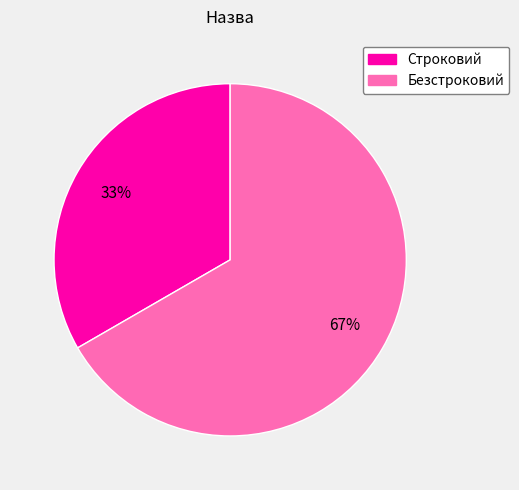

Is there any slice that represents more than half of the pie?

Yes